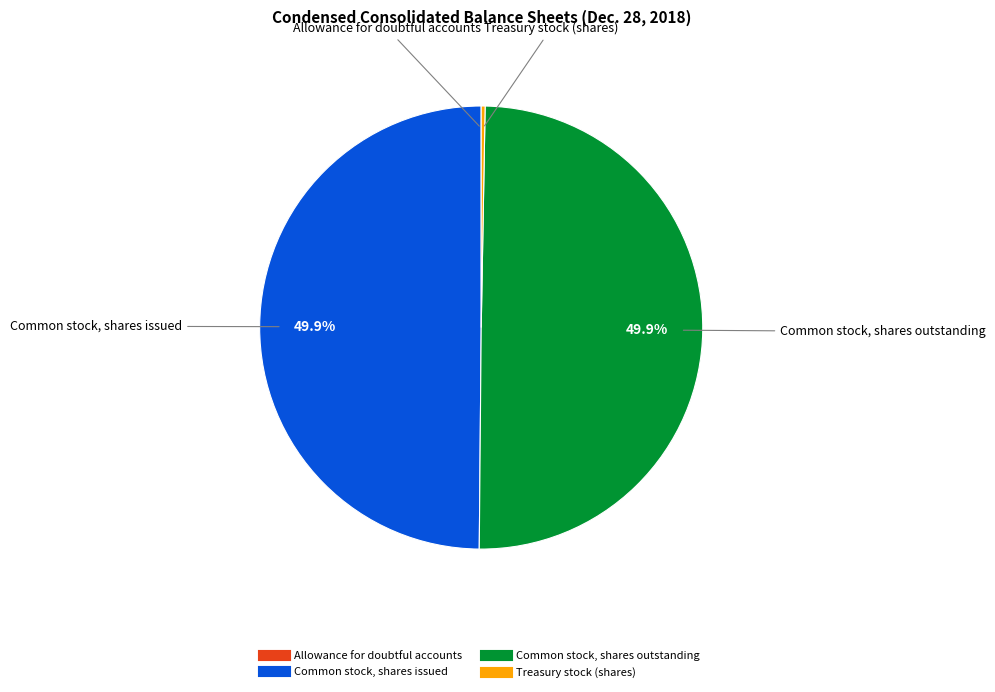

The Treasury stock (shares) slice represents 0% of the pie. True or false?

True